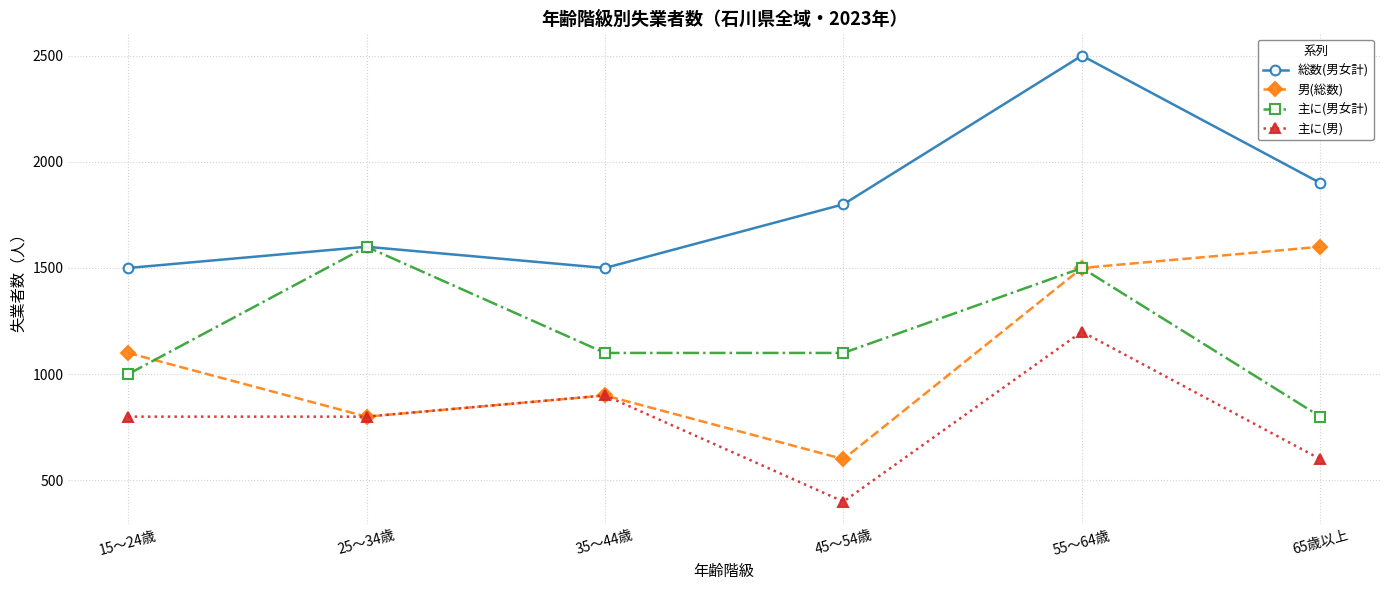

True or false: 主に(男) and 総数(男女計) intersect in this chart.

False